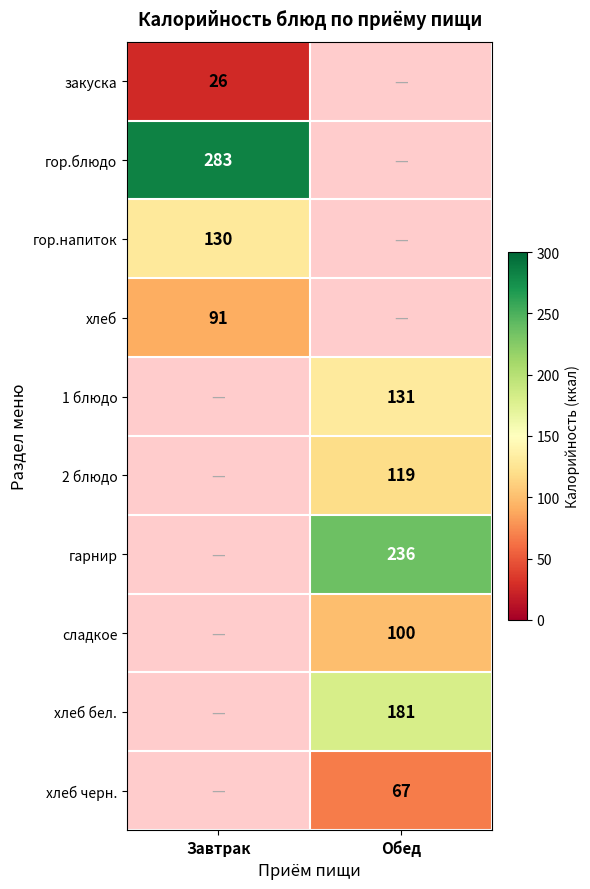

Is it true that закуска equals 44 at Завтрак?

False